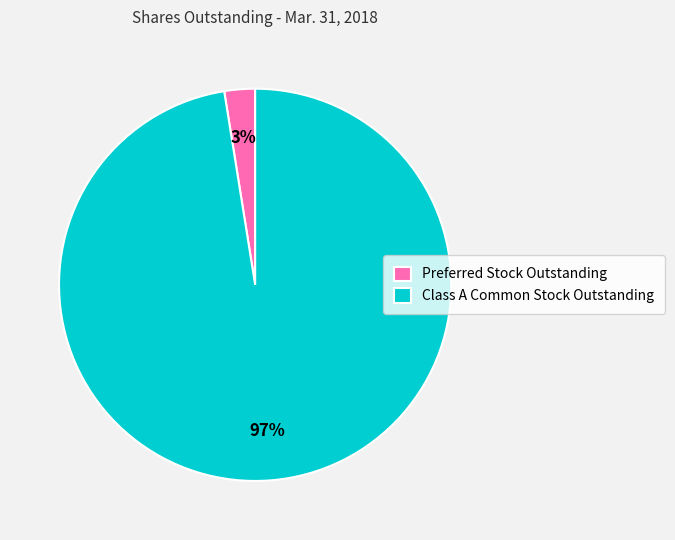

Count the number of slices in the pie.

2